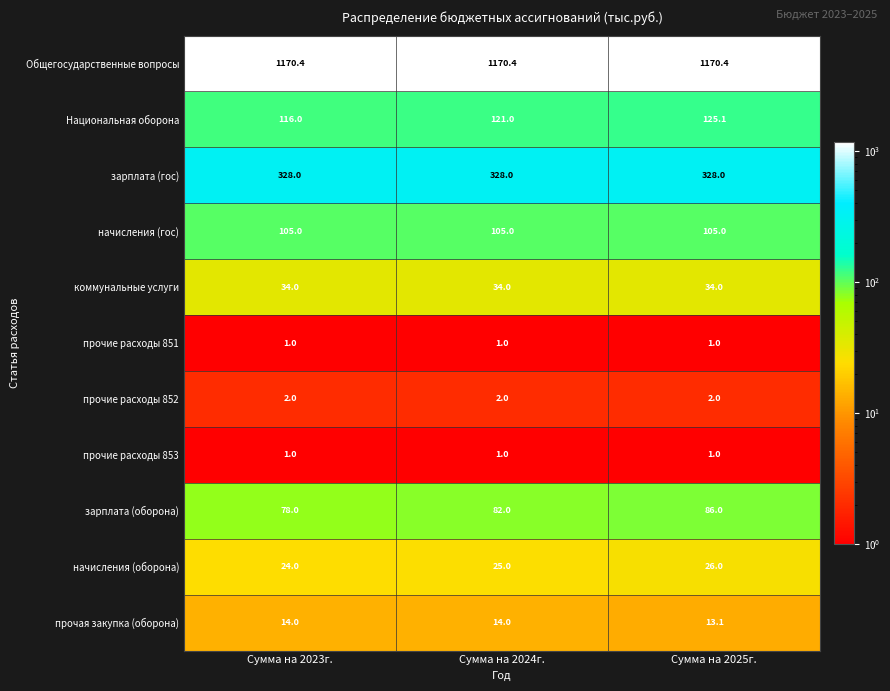

What is the spread (max minus min) of values at Сумма на 2023г.?

1169.4